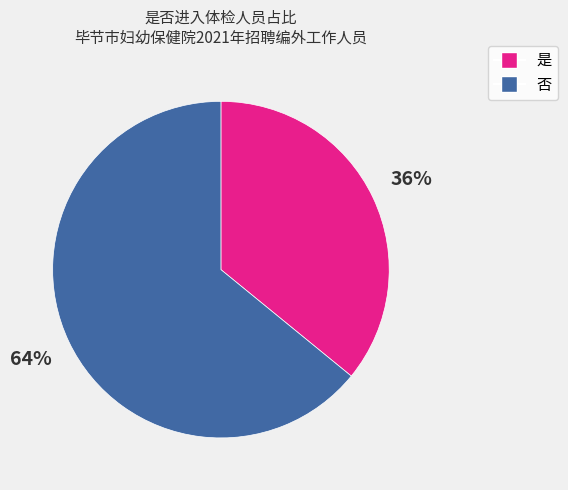

Does 否 account for over 50% of the chart?

Yes